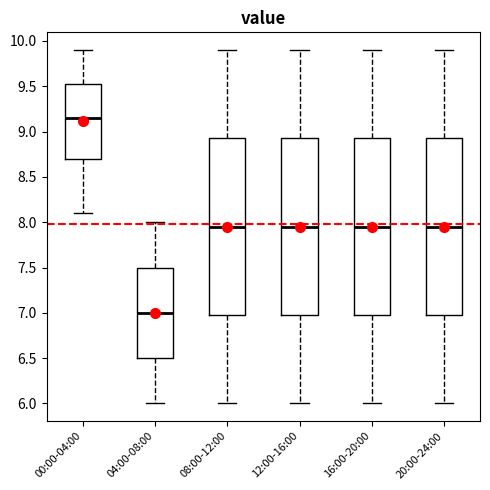

Reading left to right, read every box against the y-axis: the position of its median line, the range the box covers, and the ends of its whiskers. The values are not printed on the chart, so give them approximately, as read against the axis.

00:00-04:00: median 9.15, box 8.70 to 9.55, whiskers 8.10 to 9.90
04:00-08:00: median 7.00, box 6.50 to 7.50, whiskers 6.00 to 8.00
08:00-12:00: median 7.95, box 7.00 to 8.95, whiskers 6.00 to 9.90
12:00-16:00: median 7.95, box 7.00 to 8.95, whiskers 6.00 to 9.90
16:00-20:00: median 7.95, box 7.00 to 8.95, whiskers 6.00 to 9.90
20:00-24:00: median 7.95, box 7.00 to 8.95, whiskers 6.00 to 9.90